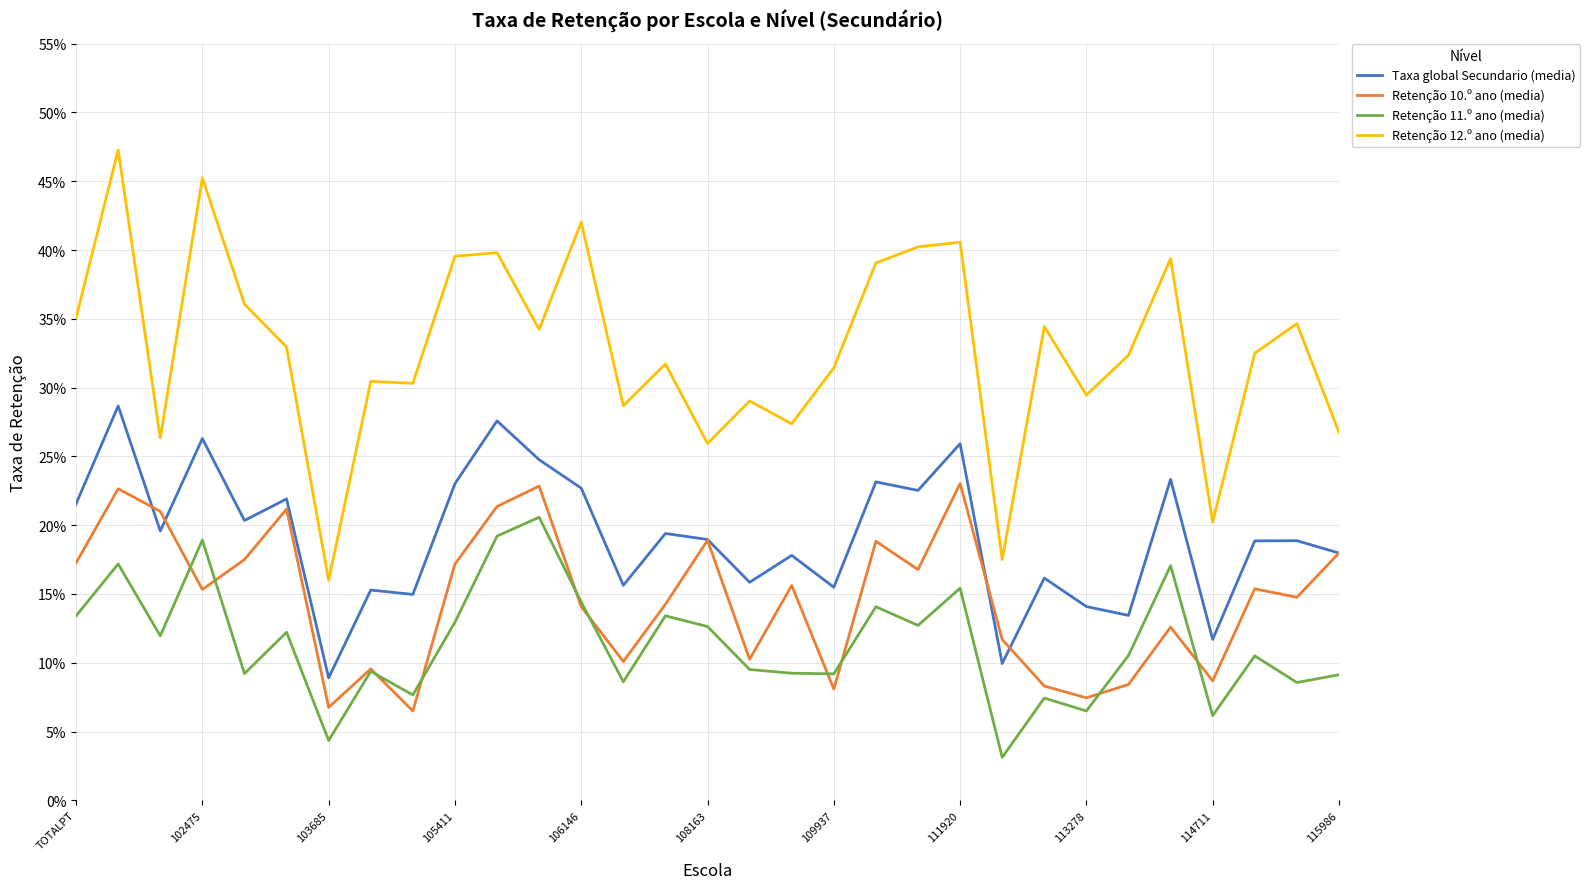

Reading left to right, transcribe all the data shown in this chart.

Taxa global Secundario (media): 0.2	0.3	0.2	0.3	0.2	0.2	0.1	0.2	0.1	0.2	0.3	0.2	0.2	0.2	0.2	0.2	0.2	0.2	0.2	0.2	0.2	0.3	0.1	0.2	0.1	0.1	0.2	0.1	0.2	0.2	0.2
Retenção 10.º ano (media): 0.2	0.2	0.2	0.2	0.2	0.2	0.1	0.1	0.1	0.2	0.2	0.2	0.1	0.1	0.1	0.2	0.1	0.2	0.1	0.2	0.2	0.2	0.1	0.1	0.1	0.1	0.1	0.1	0.2	0.1	0.2
Retenção 11.º ano (media): 0.1	0.2	0.1	0.2	0.1	0.1	0.0	0.1	0.1	0.1	0.2	0.2	0.1	0.1	0.1	0.1	0.1	0.1	0.1	0.1	0.1	0.2	0.0	0.1	0.1	0.1	0.2	0.1	0.1	0.1	0.1
Retenção 12.º ano (media): 0.4	0.5	0.3	0.5	0.4	0.3	0.2	0.3	0.3	0.4	0.4	0.3	0.4	0.3	0.3	0.3	0.3	0.3	0.3	0.4	0.4	0.4	0.2	0.3	0.3	0.3	0.4	0.2	0.3	0.3	0.3